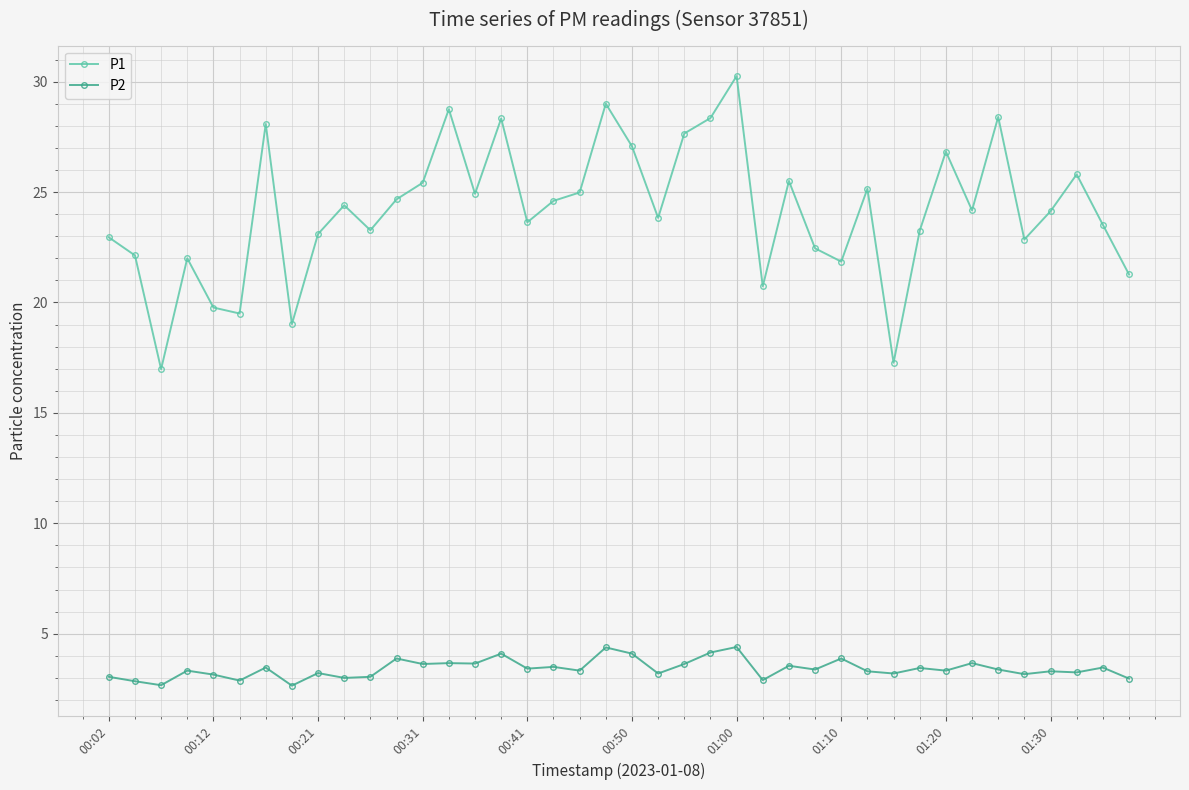

What is the minimum value for P1?

17.0